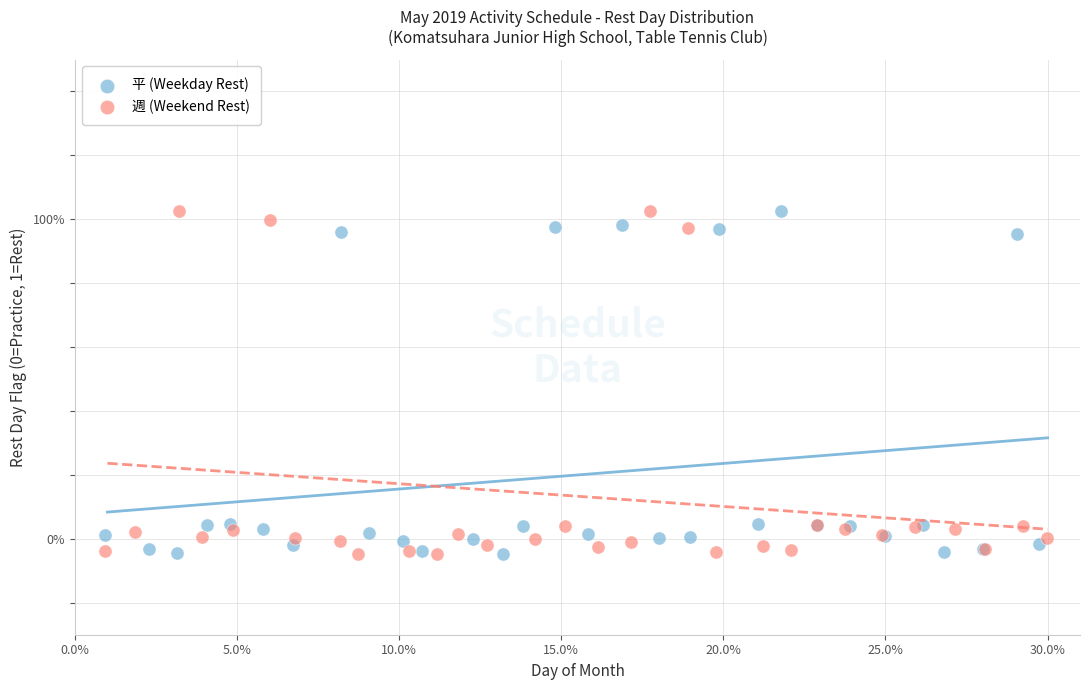

What are all the series names shown in the legend?

平 (Weekday Rest), 週 (Weekend Rest)